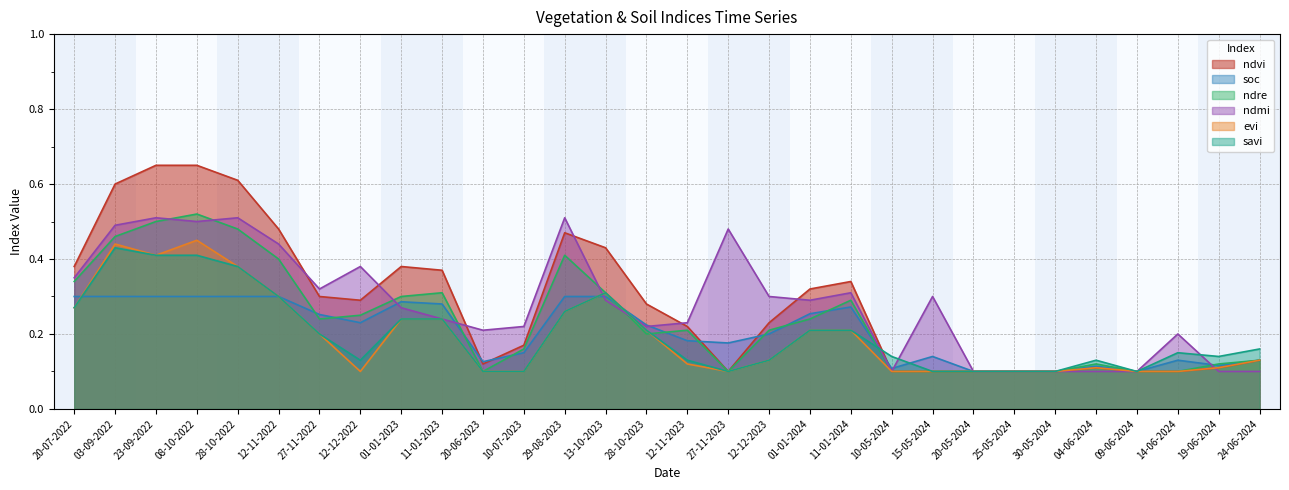

What is the label of the 18th point from the right?

29-08-2023